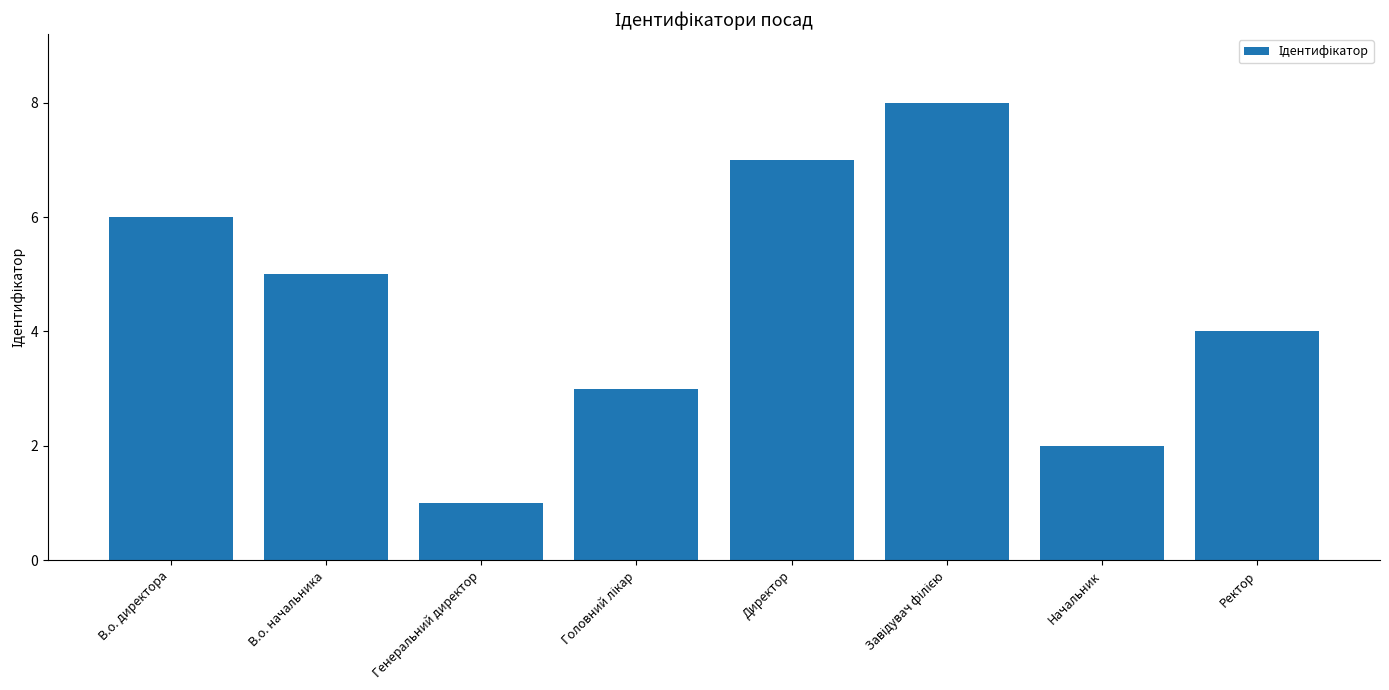

The value at Генеральний директор is 1. True or false?

True